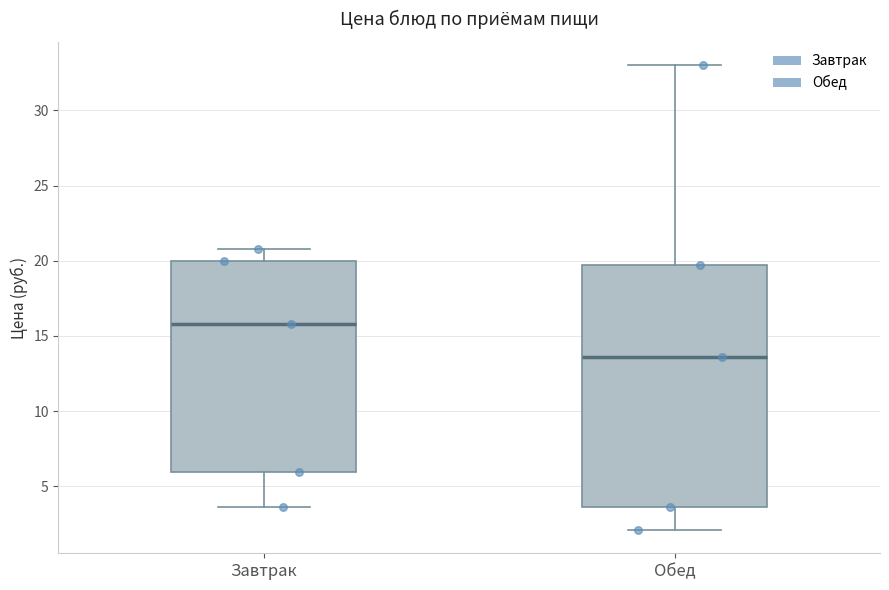

Reading left to right, transcribe this box plot: for each box, give where its median line is, the range the box spans, and where its two whiskers end, as read against the y-axis. The values are not printed on the chart, so give them approximately, as read against the axis.

Завтрак: median 16.0, box 6.0 to 20.0, whiskers 3.5 to 21.0
Обед: median 13.5, box 3.5 to 19.5, whiskers 2.0 to 33.0